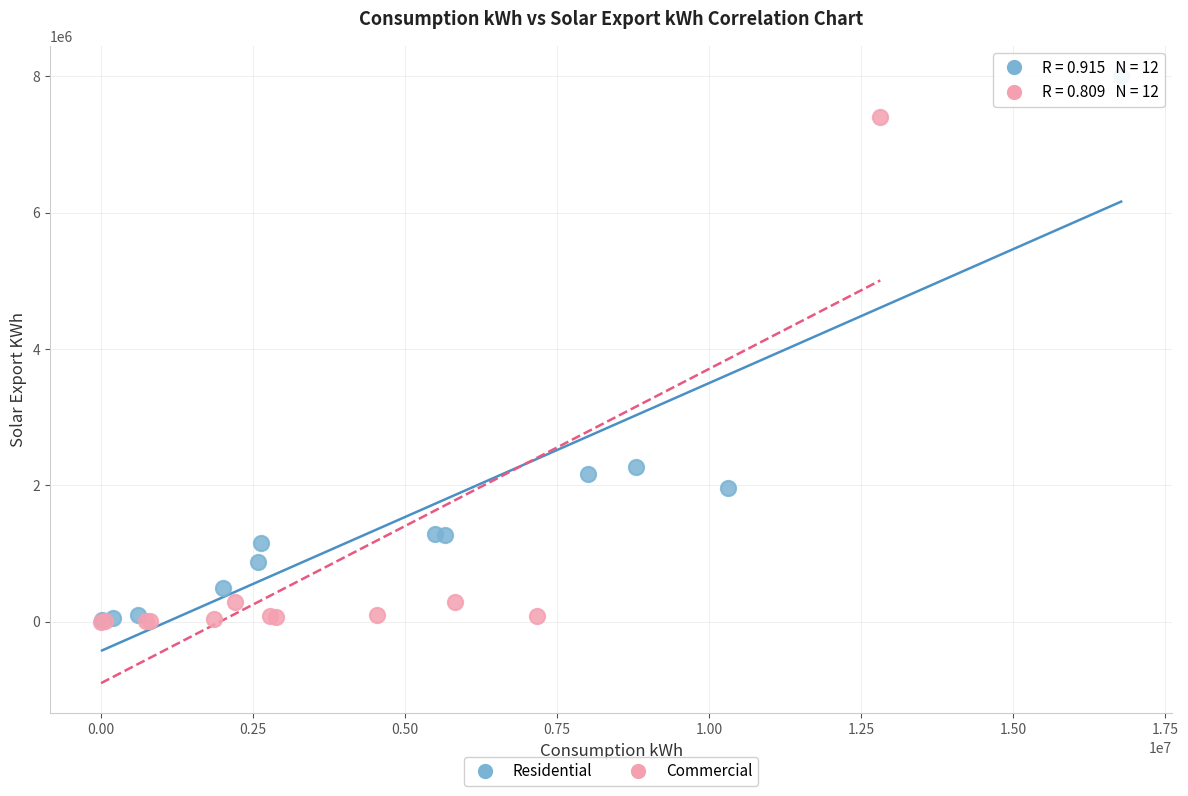

Which series has the widest spread of Y values?

Residential